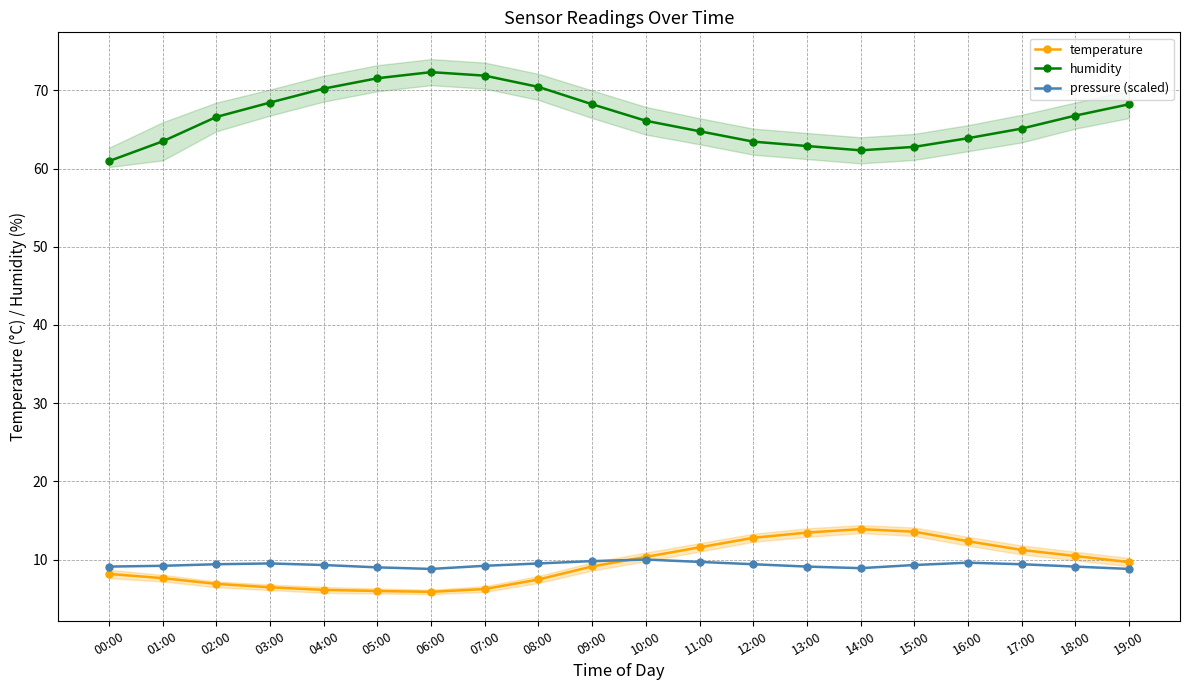

What is the difference between the second highest and minimum values in the pressure (scaled) series?

1.0